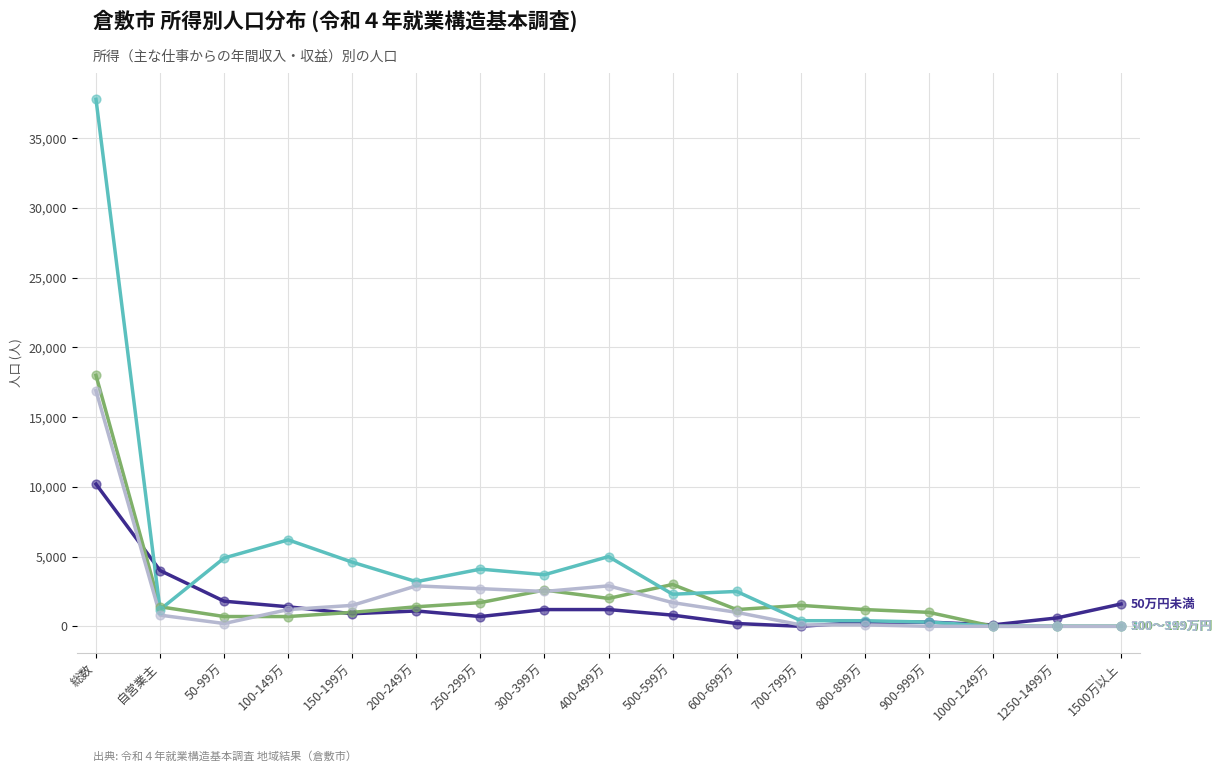

At which category is the sum across all series the highest?

総数